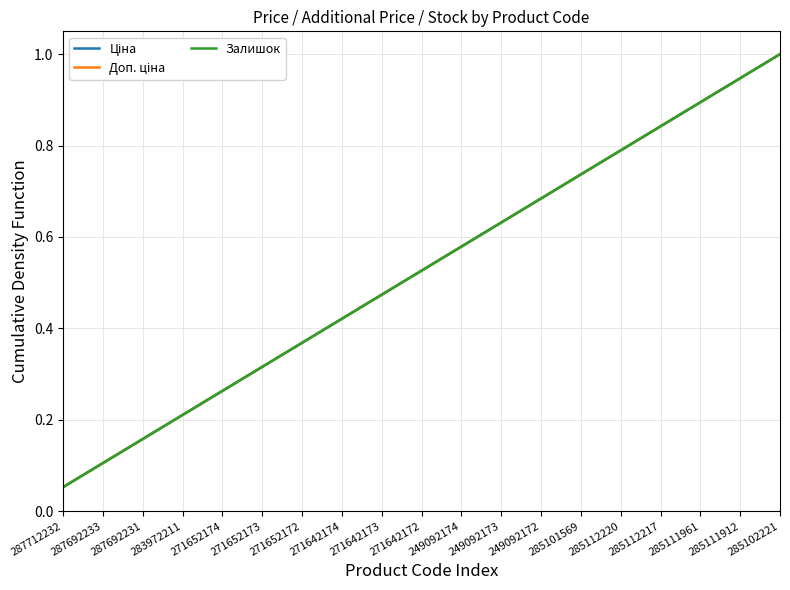

Is this an area chart (filled region under the line)?

No